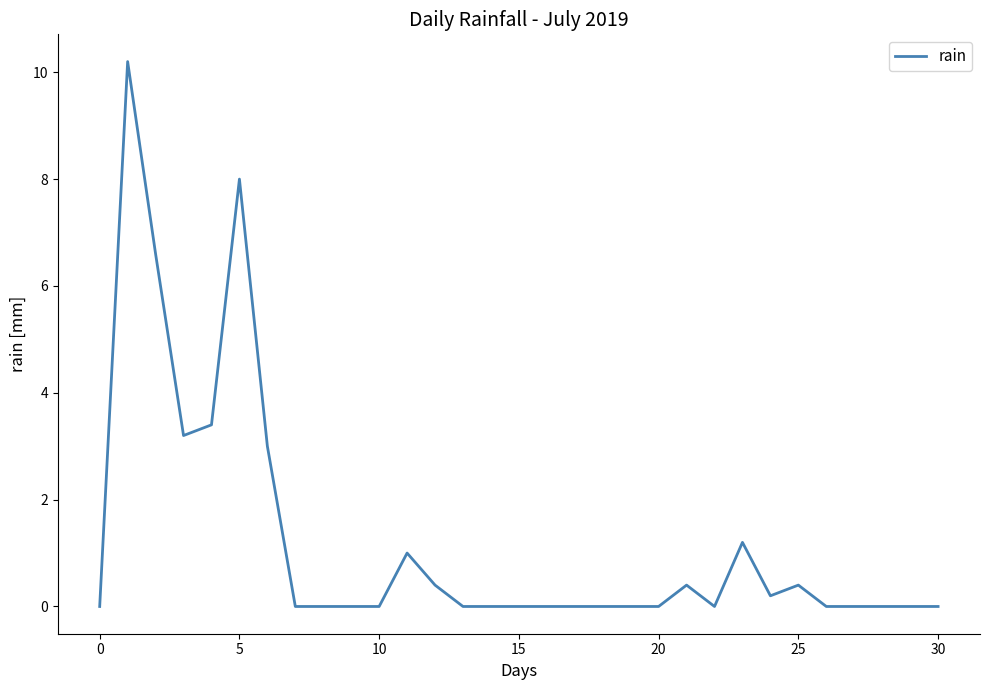

What is the greatest value displayed?

10.2